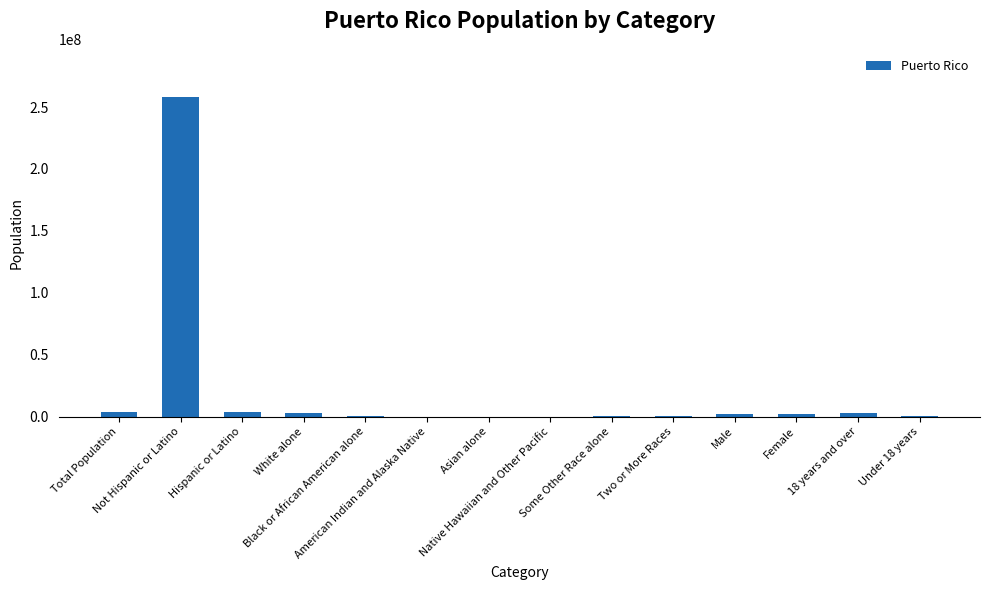

What is the sum of all values?

276859555